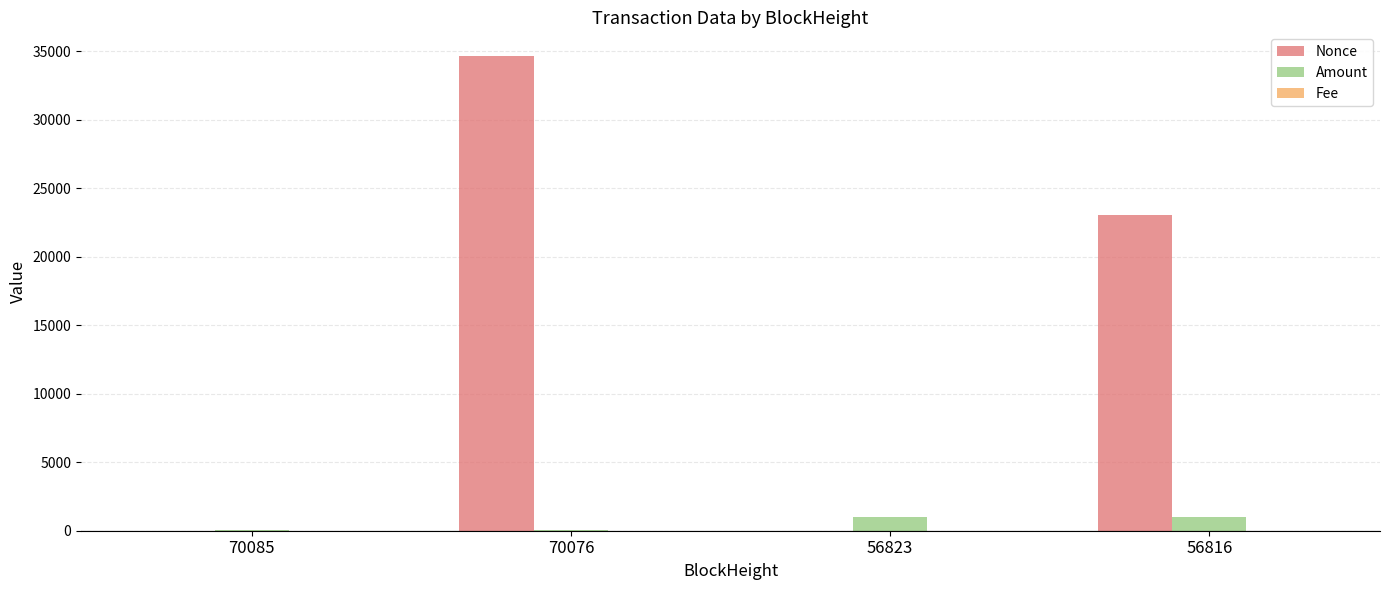

Where does the Amount series first go above 998?

56823